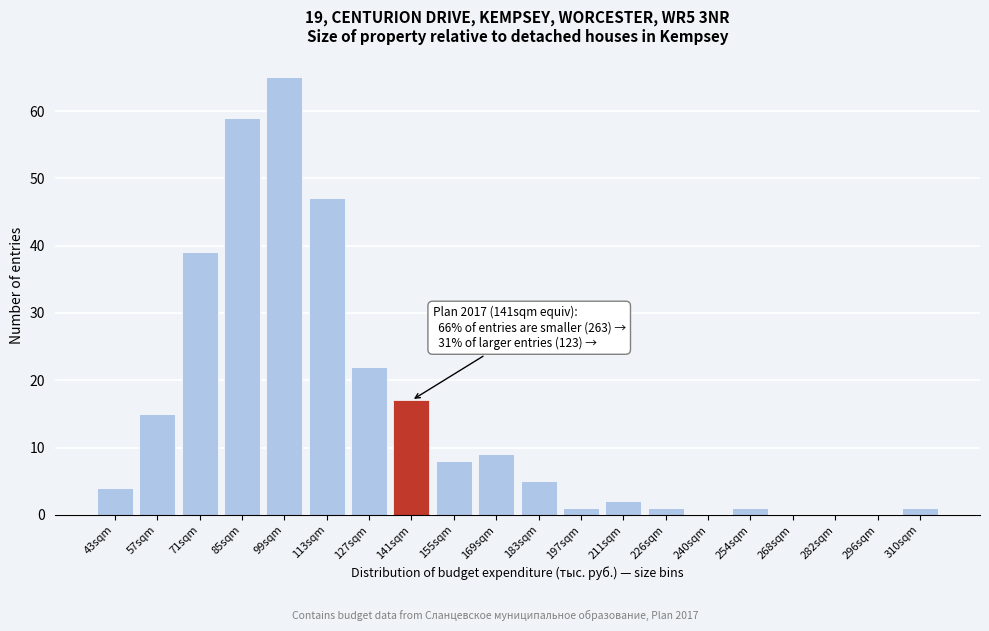

Reading left to right, list all the values displayed in this chart.

43sqm=4	57sqm=15	71sqm=39	85sqm=59	99sqm=65	113sqm=47	127sqm=22	141sqm=17	155sqm=8	169sqm=9	183sqm=5	197sqm=1	211sqm=2	226sqm=1	240sqm=0	254sqm=1	268sqm=0	282sqm=0	296sqm=0	310sqm=1